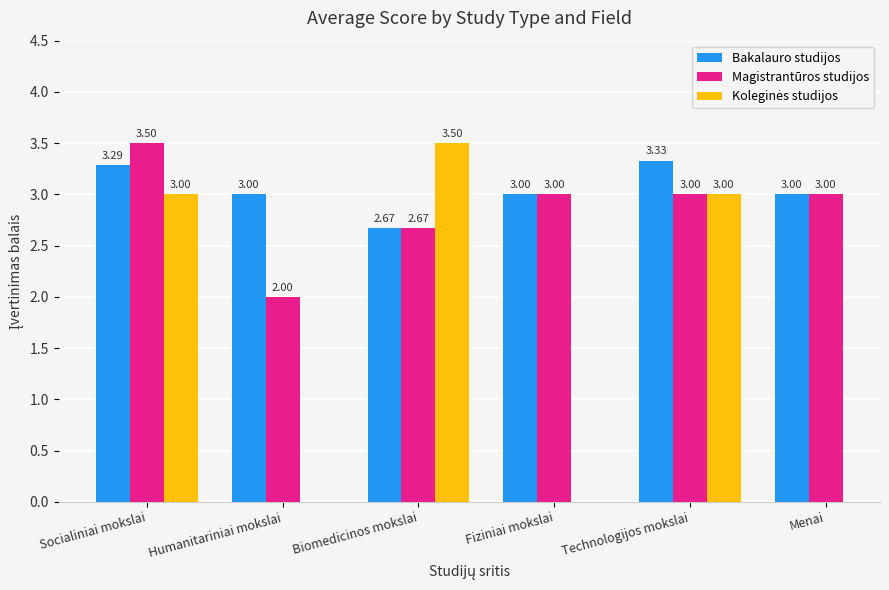

Is it true that Magistrantūros studijos equals 5.4 at Technologijos mokslai?

False